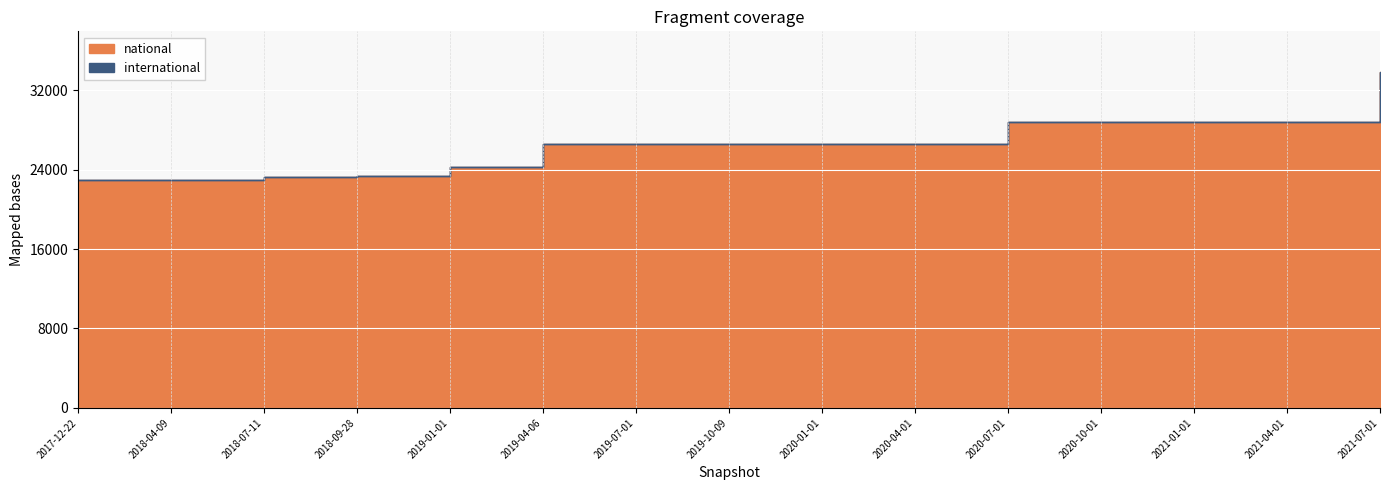

Which series changed the most between 2020-07-01 and 2020-10-01?

national